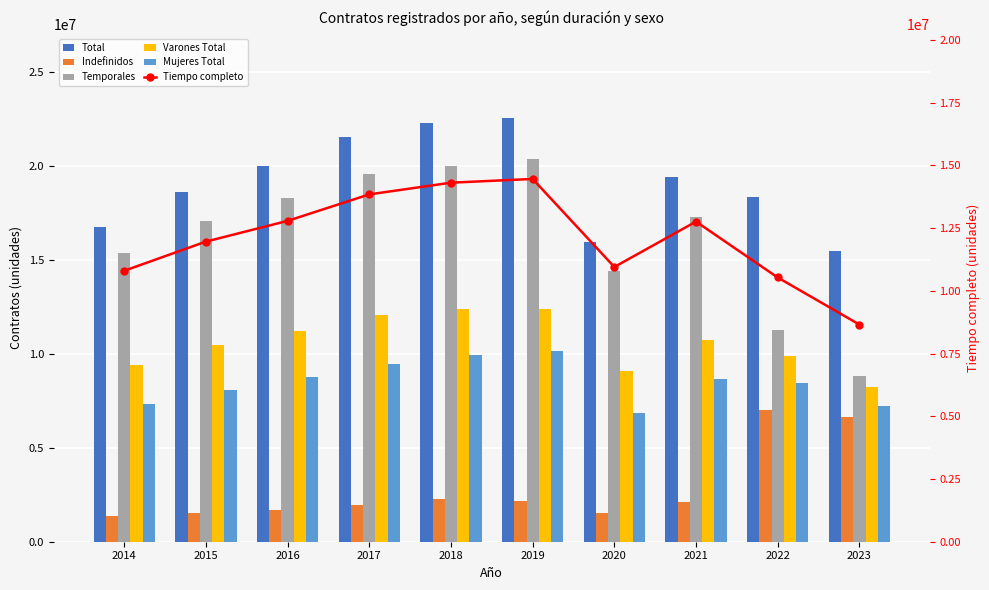

What is the average value of the Mujeres Total series?

8479835